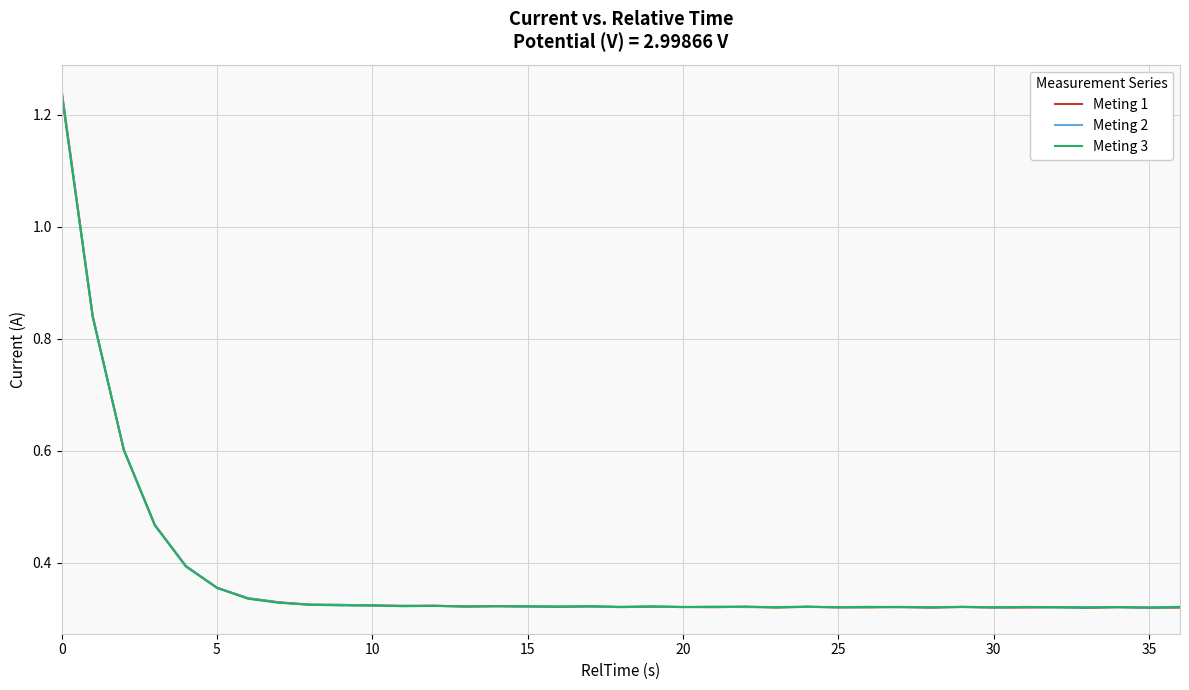

Which series has the largest range (max minus min)?

Meting 1